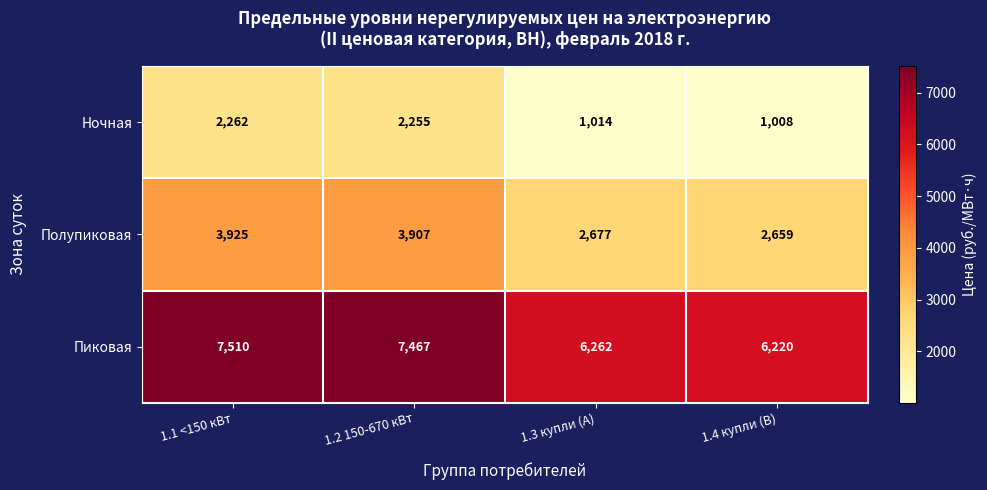

What is the difference between the maximum and second lowest values in the Пиковая series?

1248